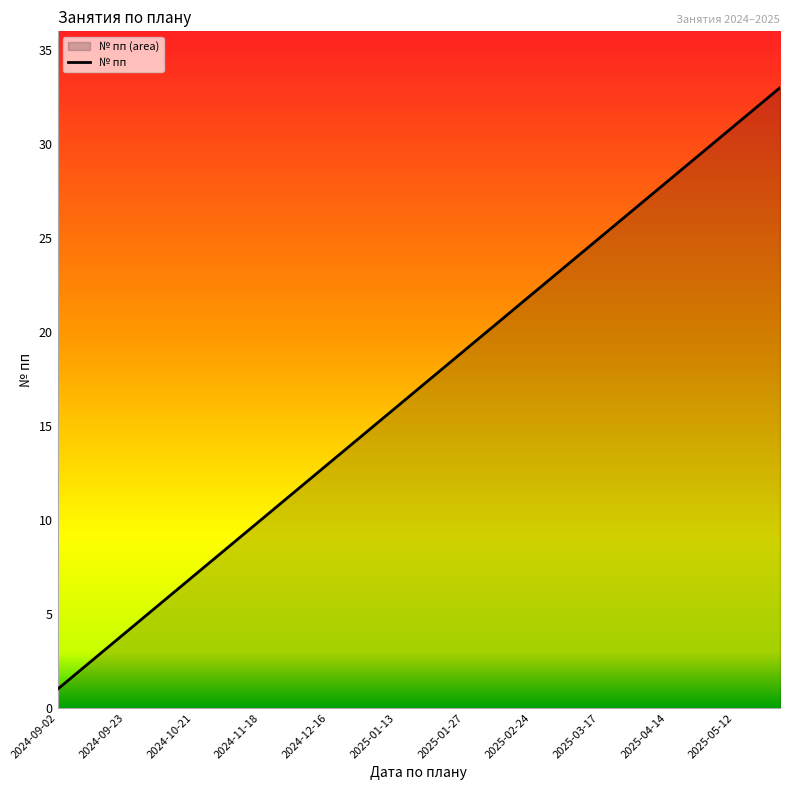

List the labels in order of value, largest first.

2025-05-26, 2025-05-19, 2025-05-12, 2025-04-28, 2025-04-21, 2025-04-14, 2025-04-07, 2025-04-05, 2025-03-17, 2025-03-10, 2025-03-03, 2025-02-24, 2025-02-10, 2025-02-03, 2025-01-27, 2025-01-20, 2025-01-17, 2025-01-13, 2024-12-28, 2024-12-23, 2024-12-16, 2024-12-09, 2024-12-02, 2024-11-18, 2024-11-11, 2024-10-30, 2024-10-21, 2024-10-14, 2024-10-07, 2024-09-23, 2024-09-16, 2024-09-09, 2024-09-02